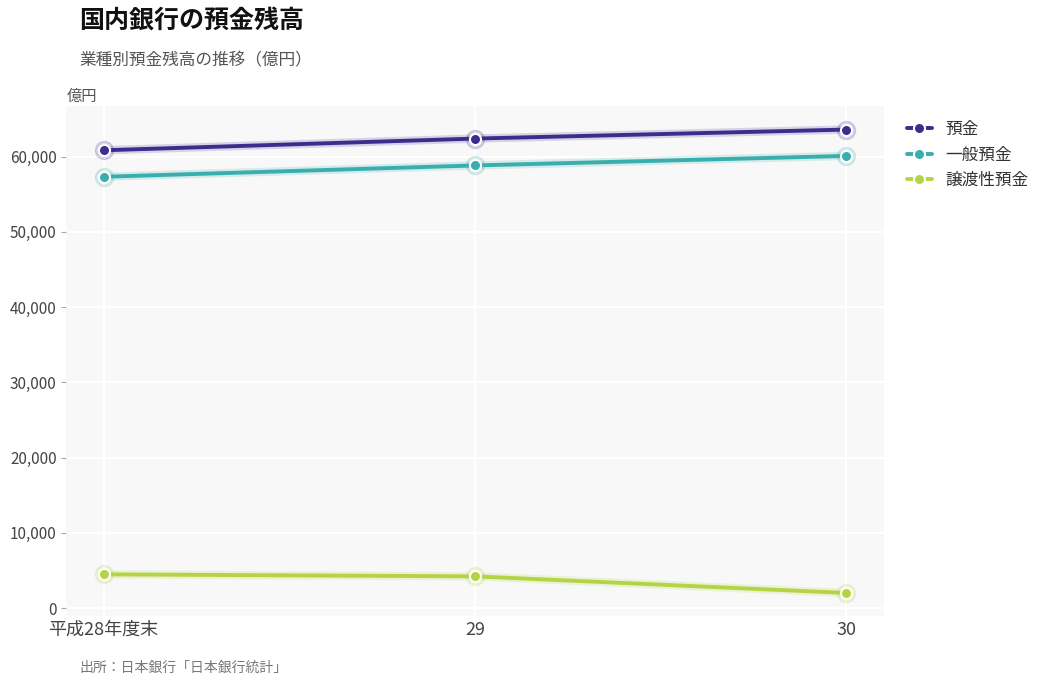

Is it true that 一般預金 equals 30742 at 30?

False